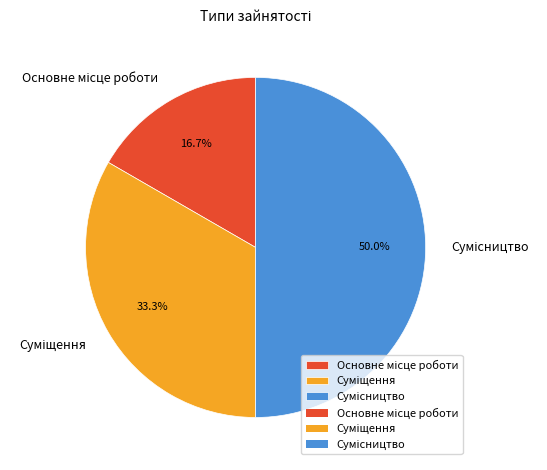

How many segments does this pie chart have?

3